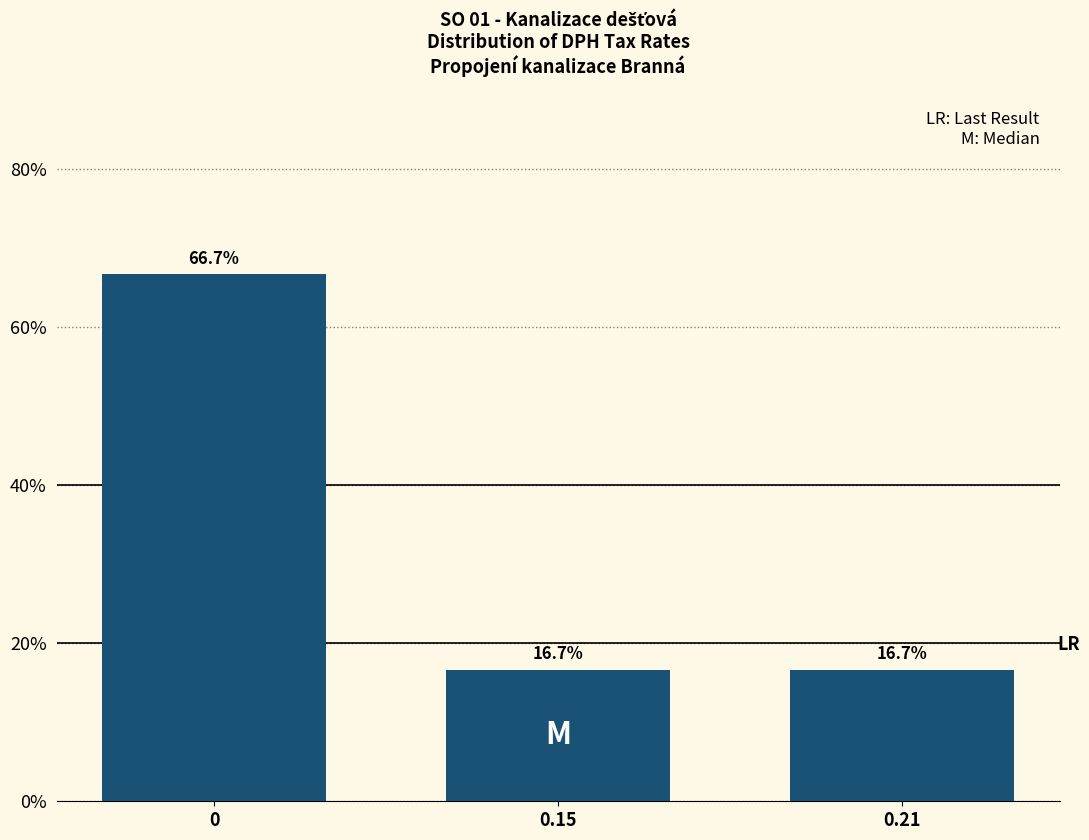

Reading right to left, extract all data points from this chart.

16.7	16.7	66.7